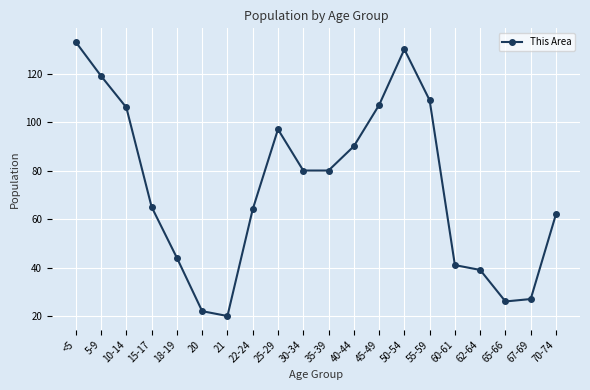

What is the change in value from 22-24 to 67-69?

-37